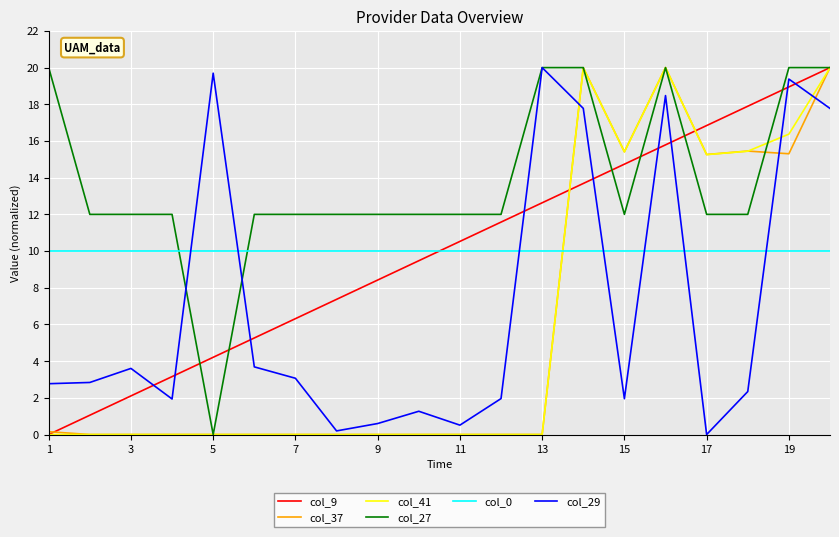

Which series has the largest total across all categories?

col_27